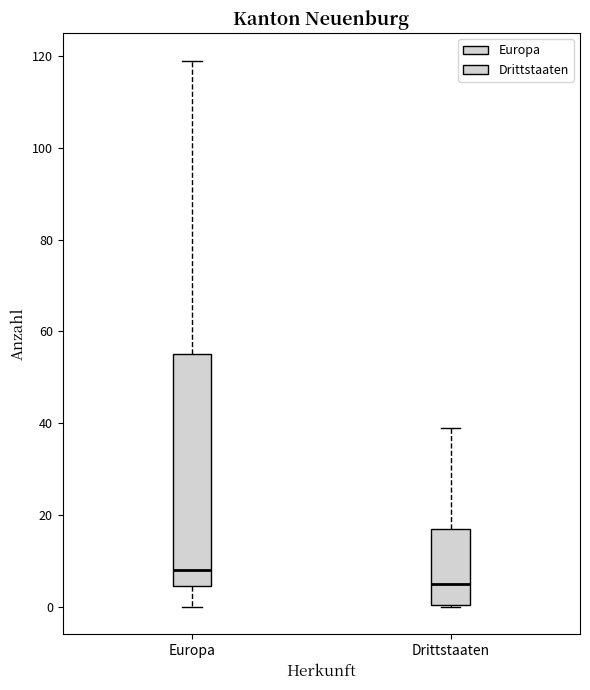

Where does the median line of the box for Drittstaaten sit on the y-axis? The values are not printed on the chart, so give them approximately, as read against the axis.

6